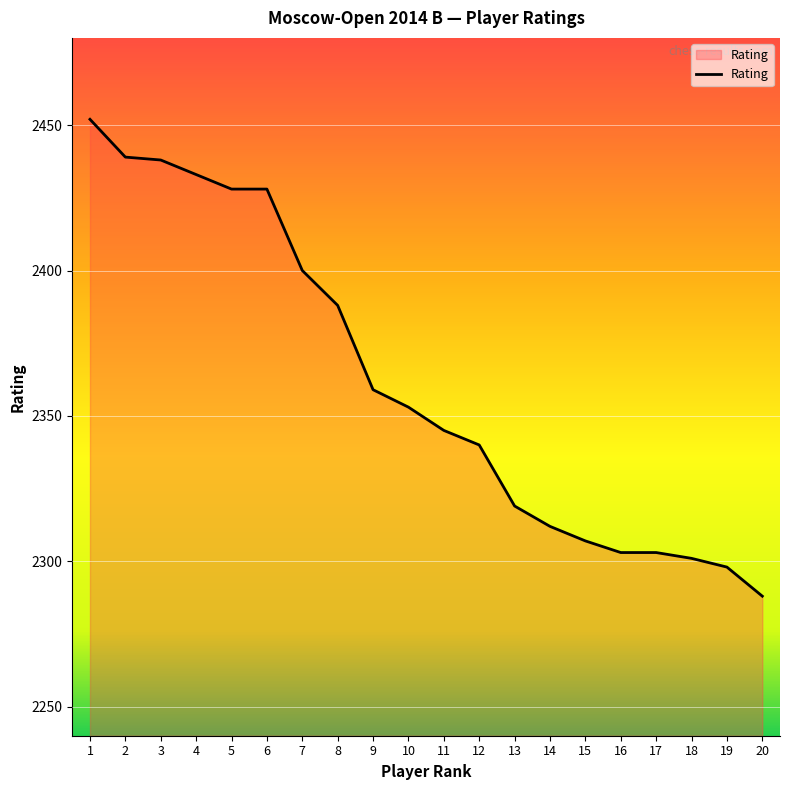

The chart shows a value of 2301 at 18. True or false?

True